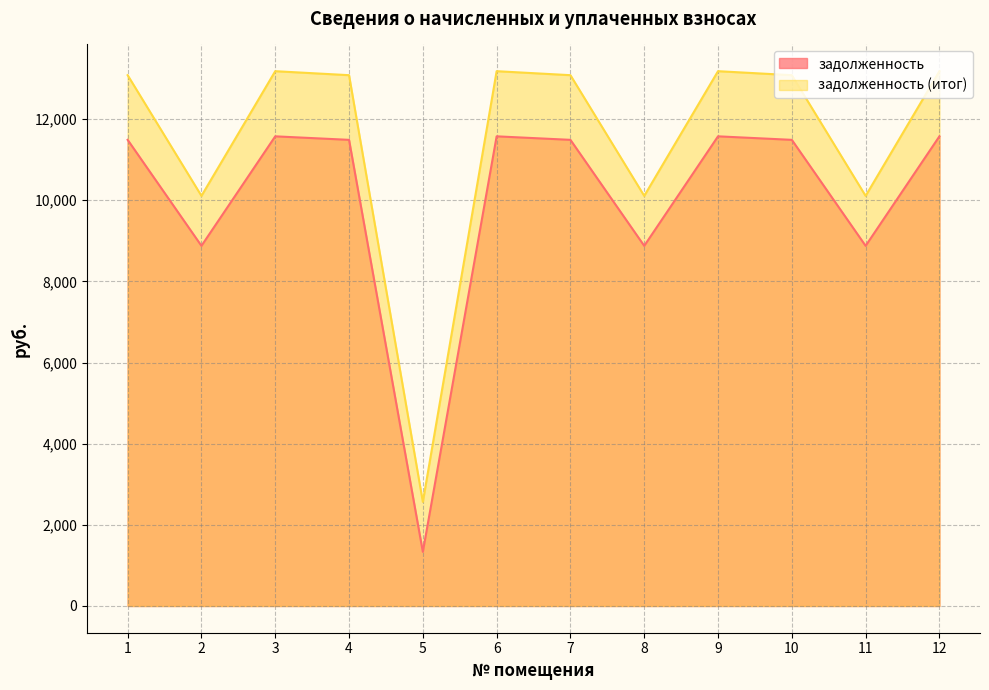

True or false: задолженность and задолженность (итог) cross at least once.

False